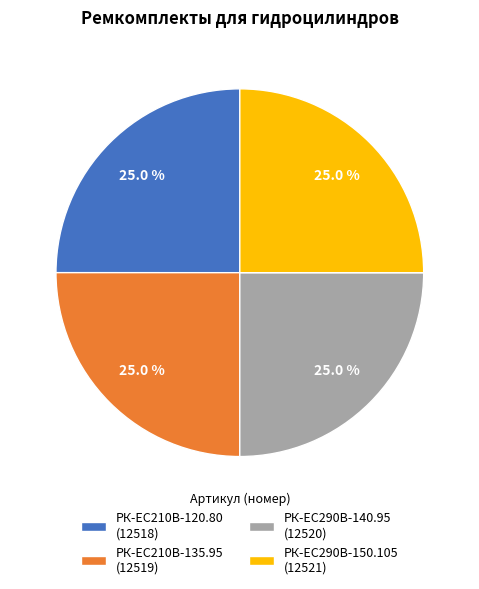

True or false: РК-ЕС290В-140.95 accounts for 25% of the total.

True